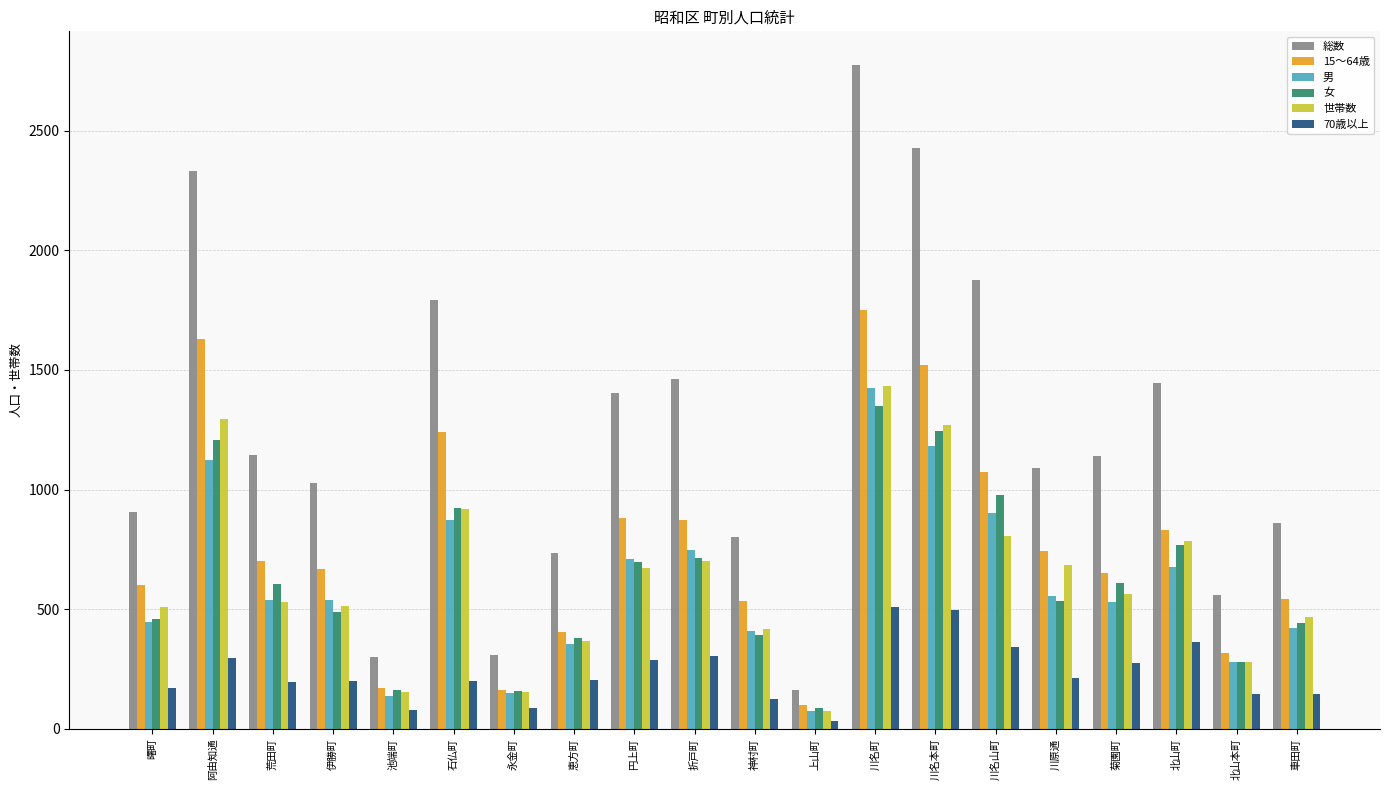

Is the value of 総数 at 川原通 greater than the value of 70歳以上 at 車田町?

Yes